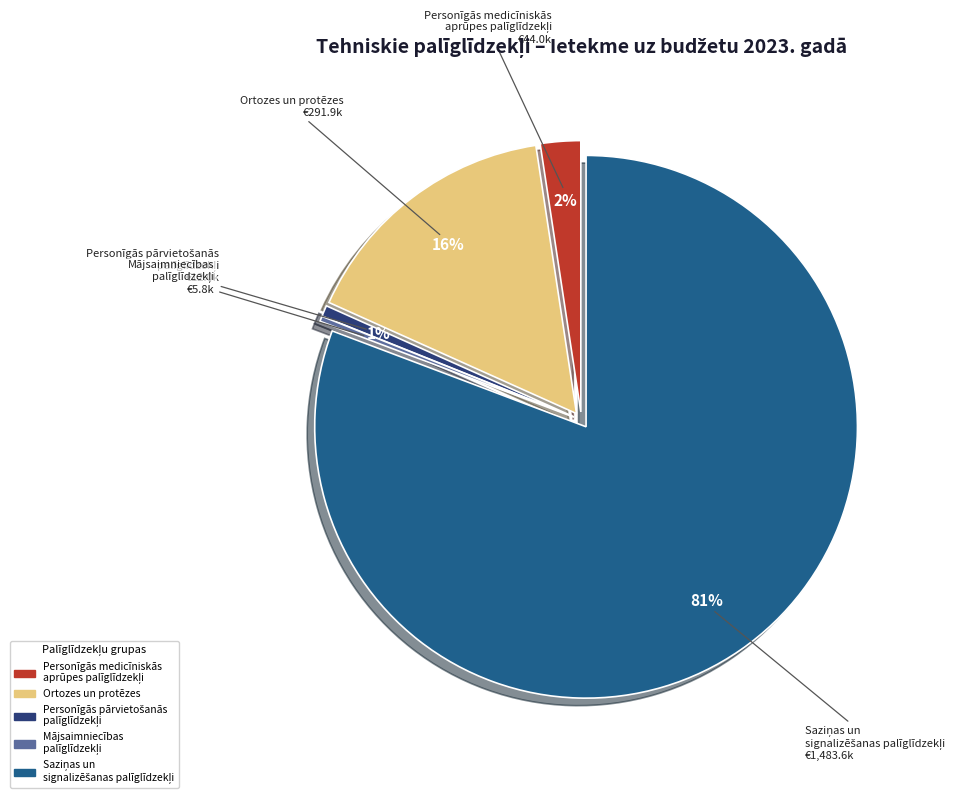

Which category accounts for the majority?

Saziņas un signalizēšanas palīglīdzekļi